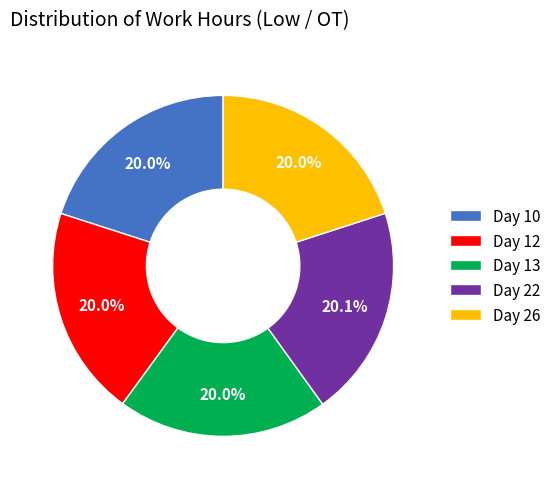

What percentage is the Day 26 slice, to the nearest percent?

20%